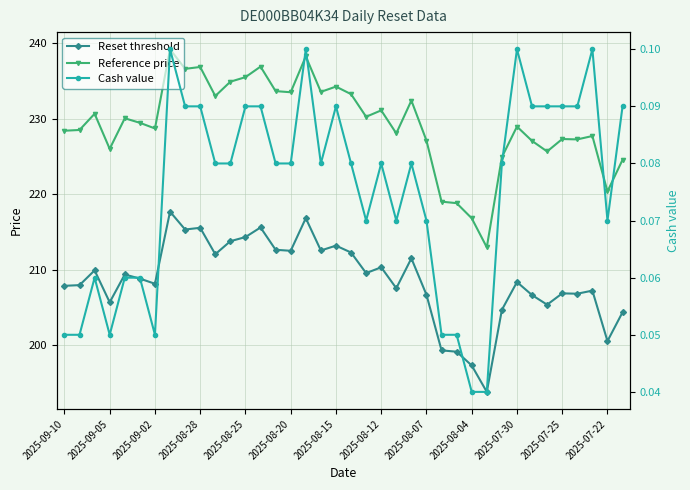

What is the lowest value of the Reset threshold series?

193.8